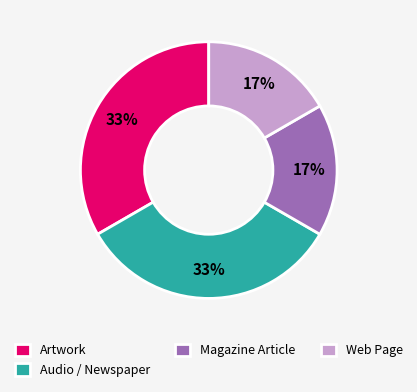

Does Web Page represent more than half of the total?

No